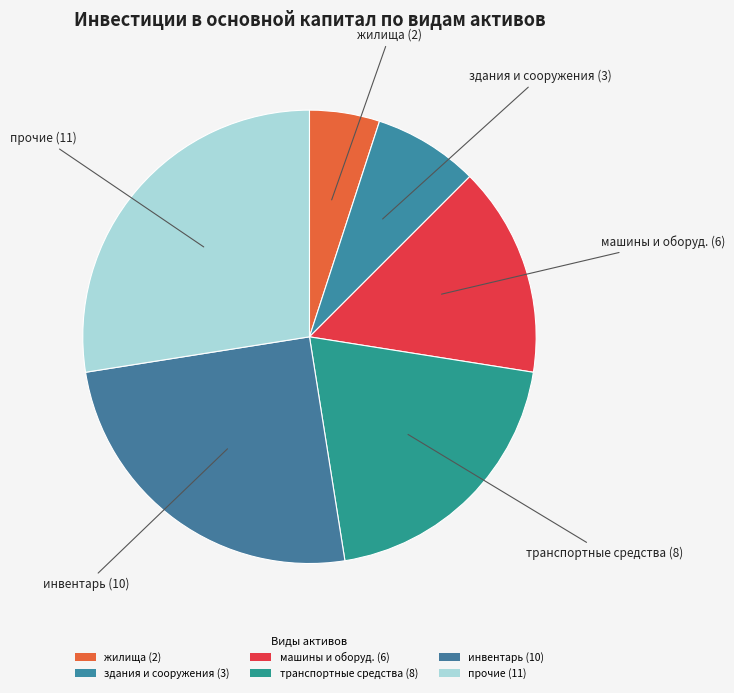

How many segments does this pie chart have?

6